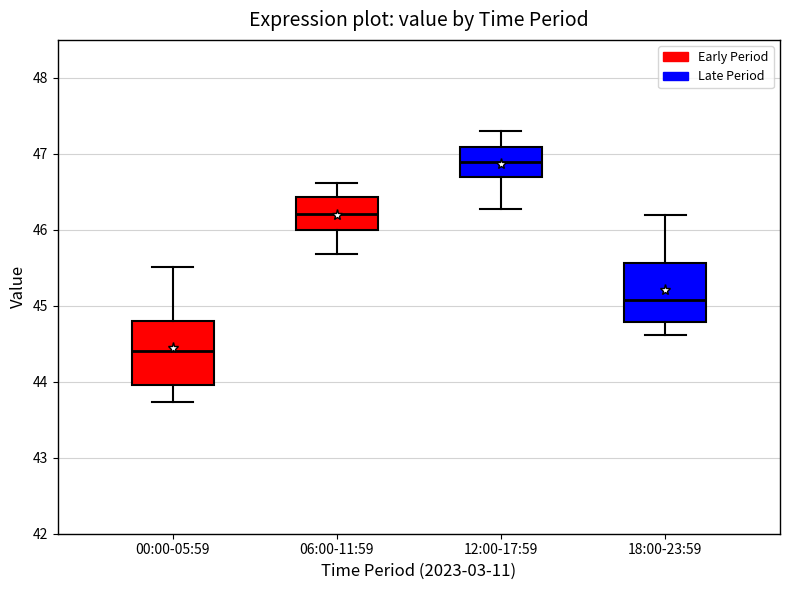

Reading left to right, read every box against the y-axis: the position of its median line, the range the box covers, and the ends of its whiskers. The values are not printed on the chart, so give them approximately, as read against the axis.

00:00-05:59: median 44.4, box 44.0 to 44.8, whiskers 43.7 to 45.5
06:00-11:59: median 46.2, box 46.0 to 46.4, whiskers 45.7 to 46.6
12:00-17:59: median 46.9, box 46.7 to 47.1, whiskers 46.3 to 47.3
18:00-23:59: median 45.1, box 44.8 to 45.6, whiskers 44.6 to 46.2